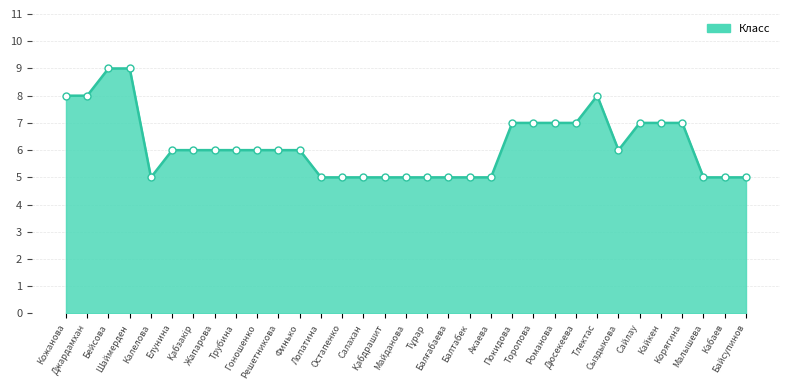

The chart shows a value of 8 at Кожанова. True or false?

True